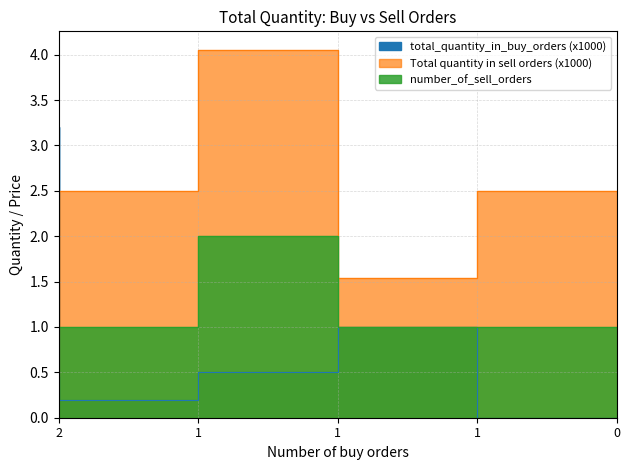

Between which two adjacent categories do total_quantity_in_buy_orders and number_of_sell_orders first intersect?

2 and 1